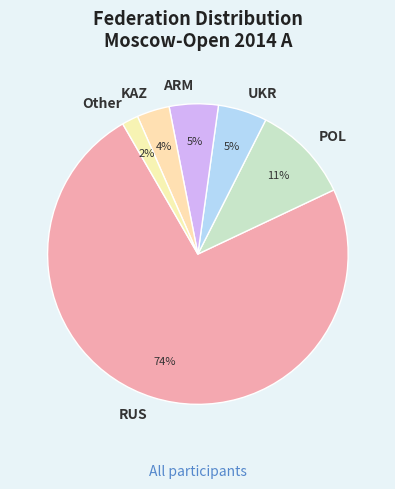

To the nearest percent, what portion does UKR represent?

5%